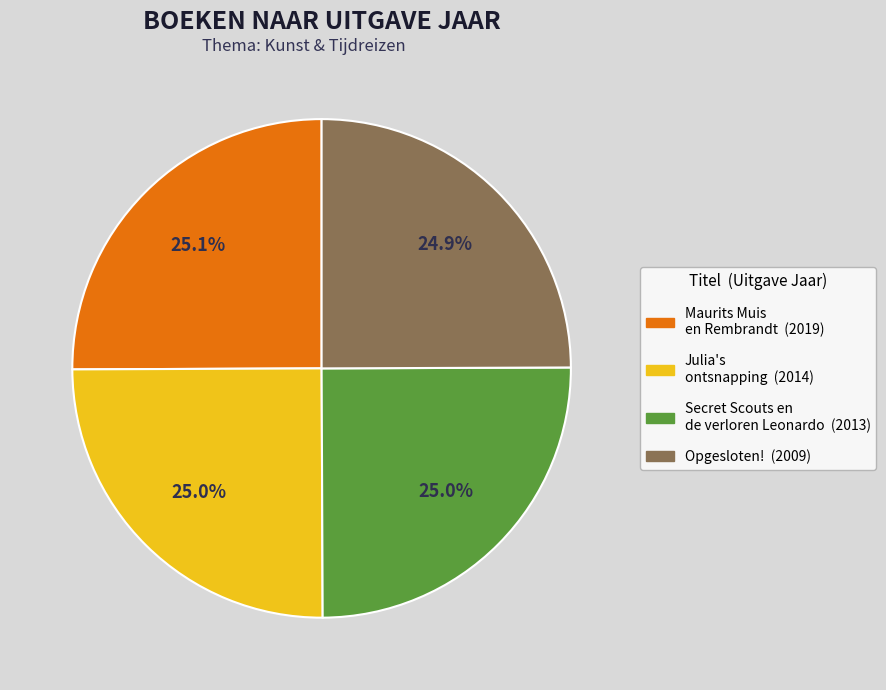

What is the total percentage of Secret Scouts en de verloren Leonardo and Maurits Muis en Rembrandt?

50.1%